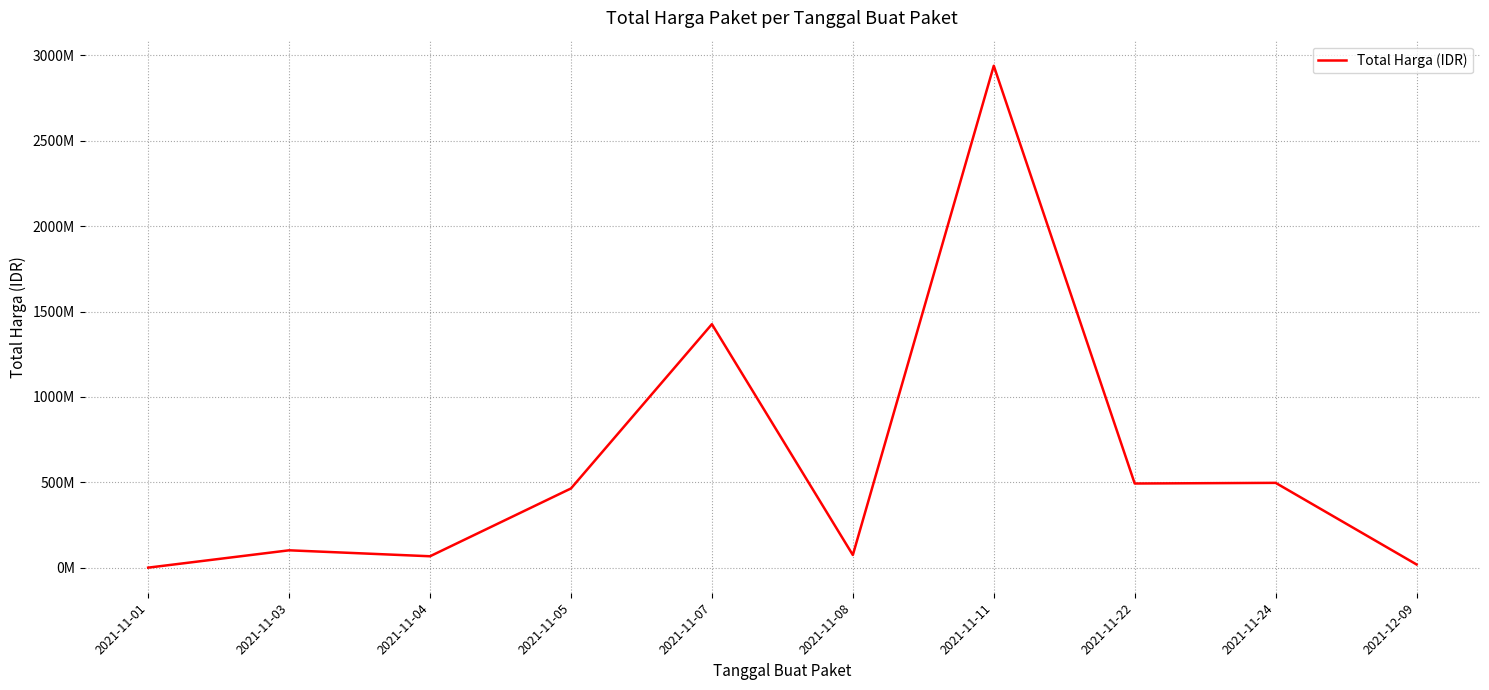

The value at 2021-11-24 is 743958424. True or false?

False